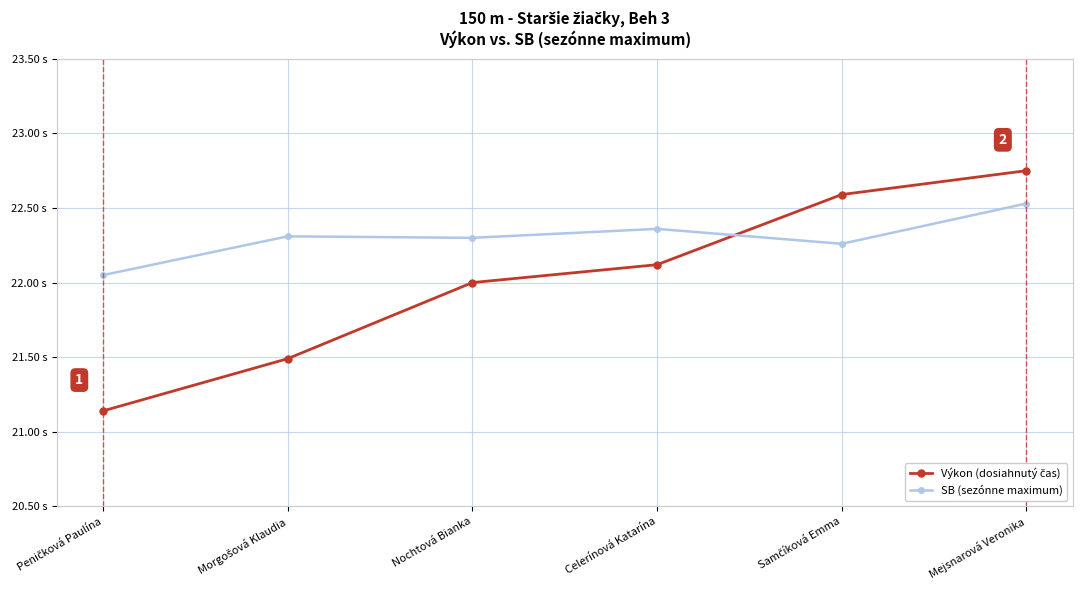

Which has a higher value, Mejsnarová Veronika or Peničková Paulína?

Mejsnarová Veronika